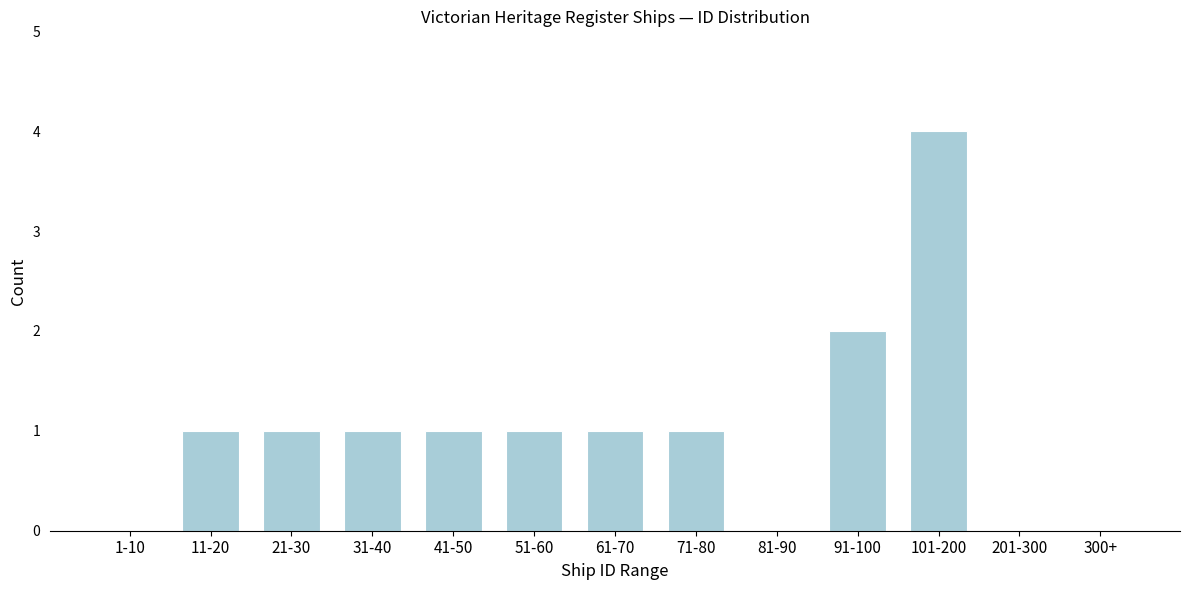

Reading right to left, list all the values displayed in this chart.

300+=0	201-300=0	101-200=4	91-100=2	81-90=0	71-80=1	61-70=1	51-60=1	41-50=1	31-40=1	21-30=1	11-20=1	1-10=0